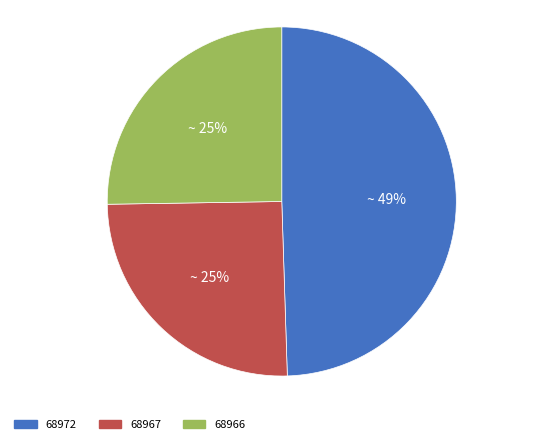

To the nearest percent, what is the difference between the largest and smallest slice percentages?

24%